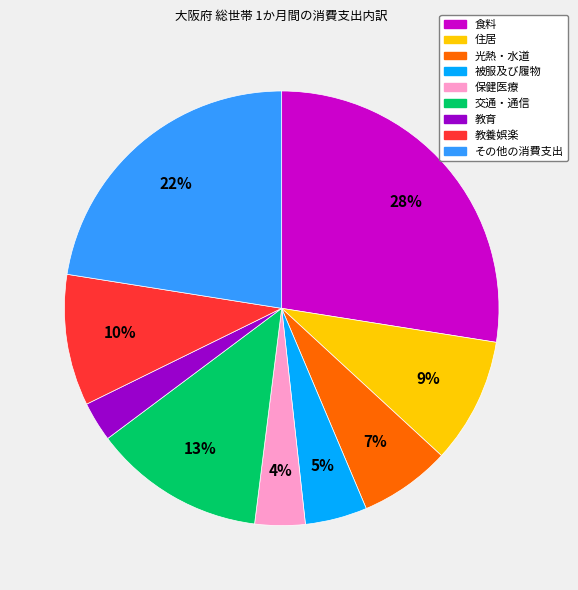

True or false: 光熱・水道 accounts for 7% of the total.

True